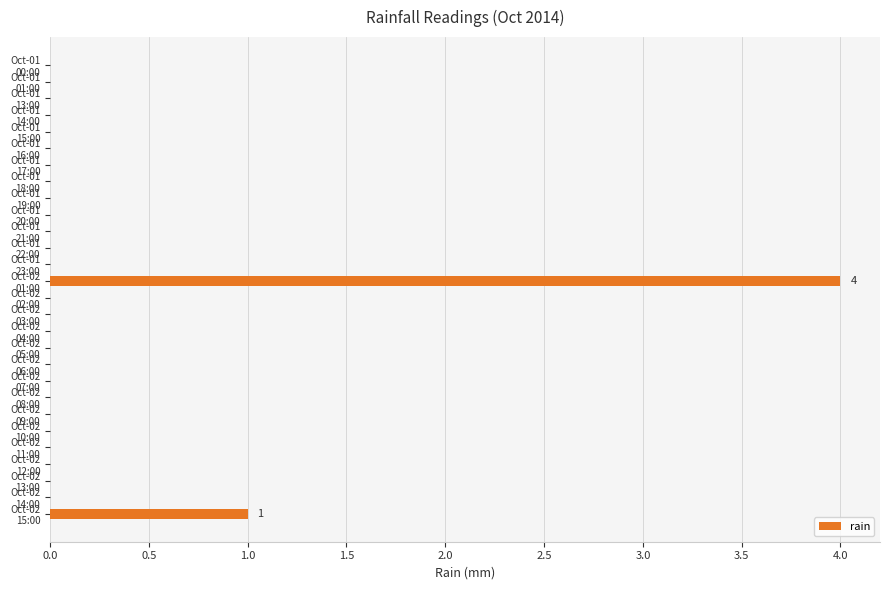

What is the maximum value shown in the chart?

4